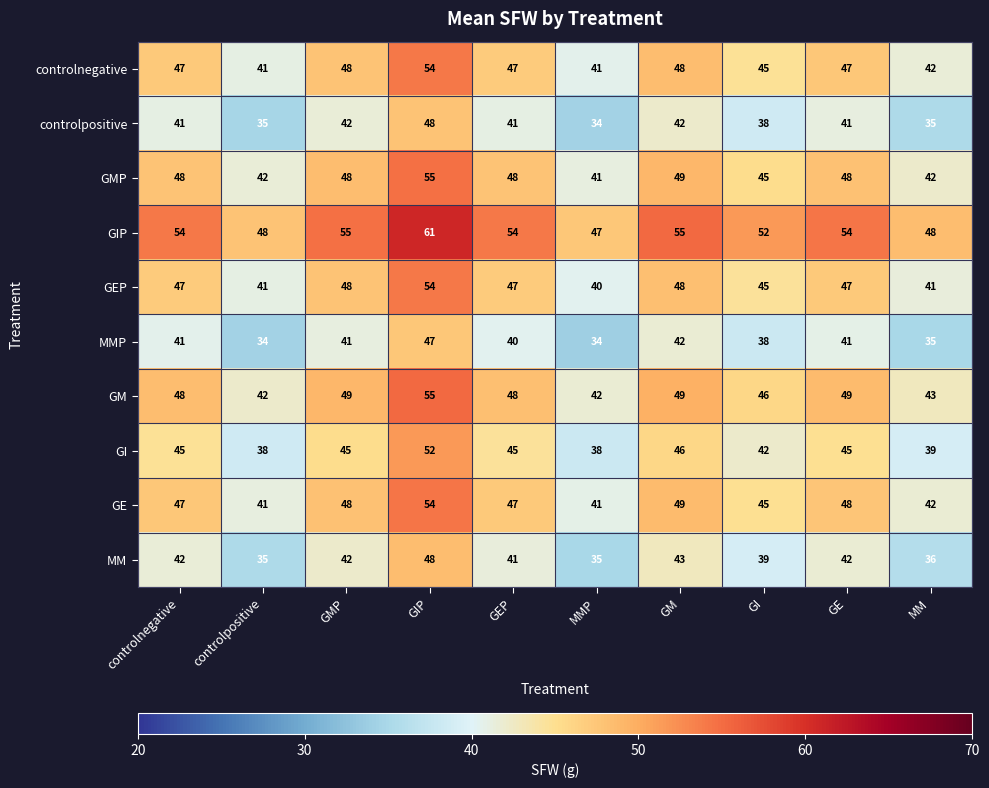

What is the difference between the highest and lowest values at GI?

14